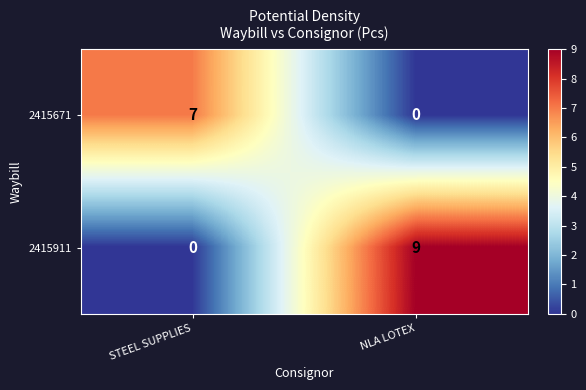

List the series in order of their overall mean, highest first.

2415911, 2415671